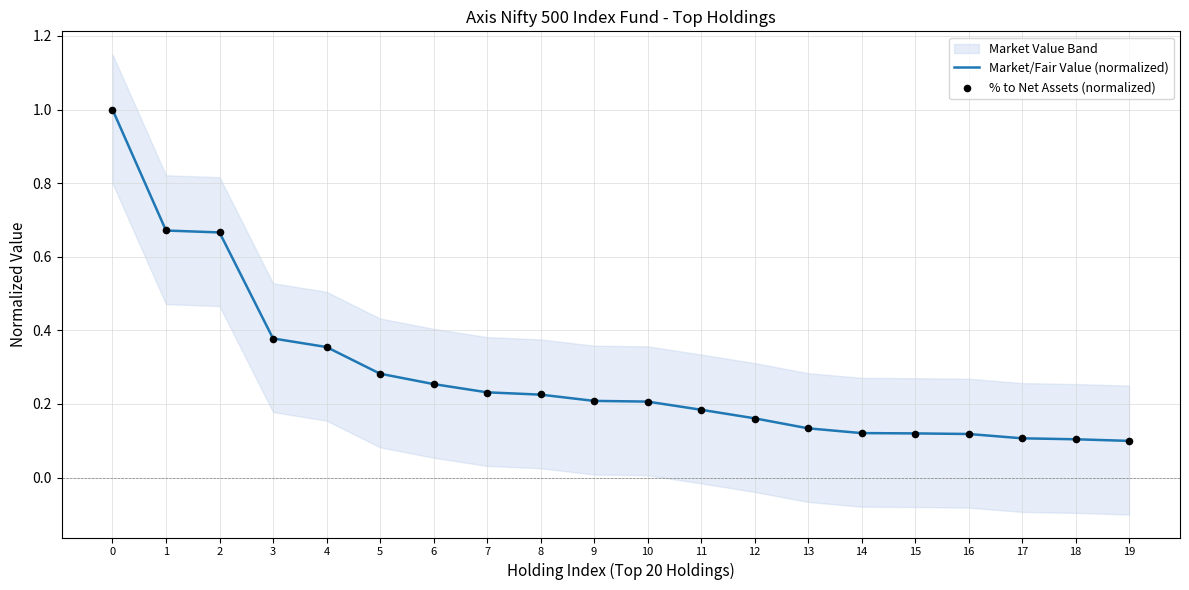

The Market/Fair Value (normalized) series shows 0.1 at 10. True or false?

False